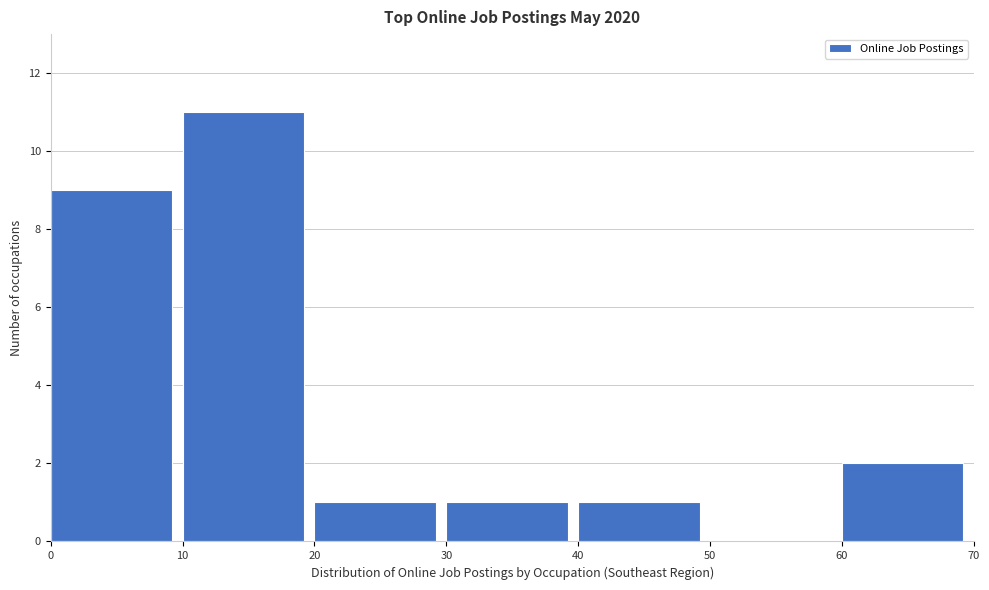

Which range on the x-axis has the tallest bar?

10 to 20